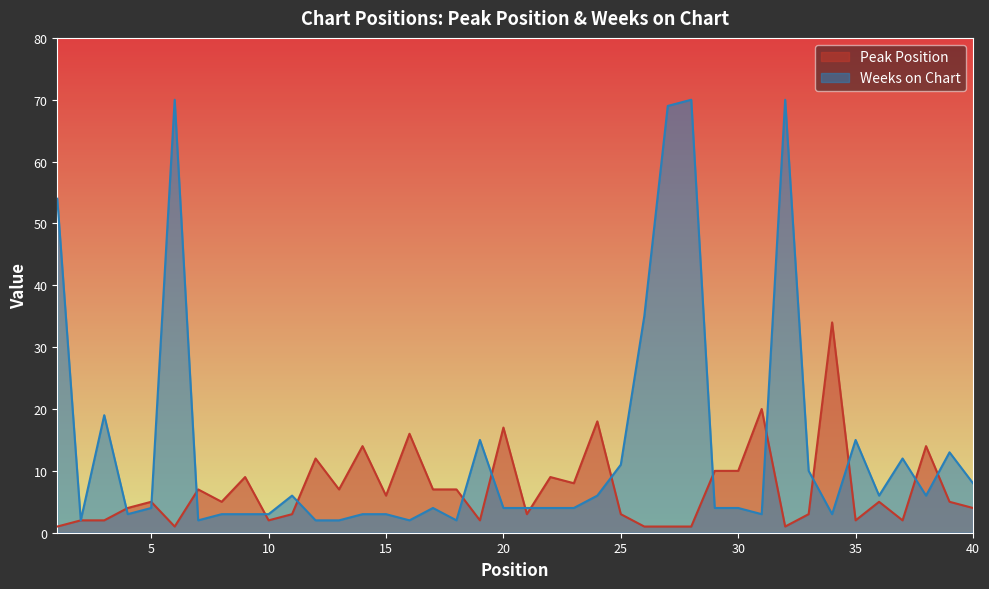

How many interior local valleys does the Peak Position series have?

11